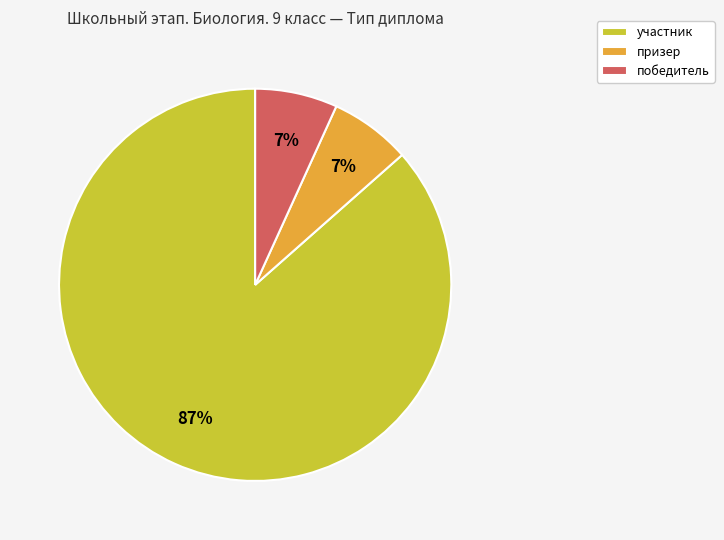

Is участник the majority of the pie?

Yes